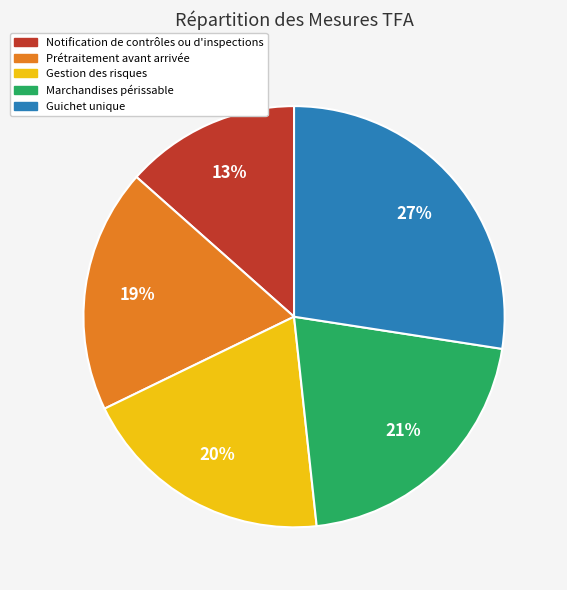

How many slices are in this pie chart?

5